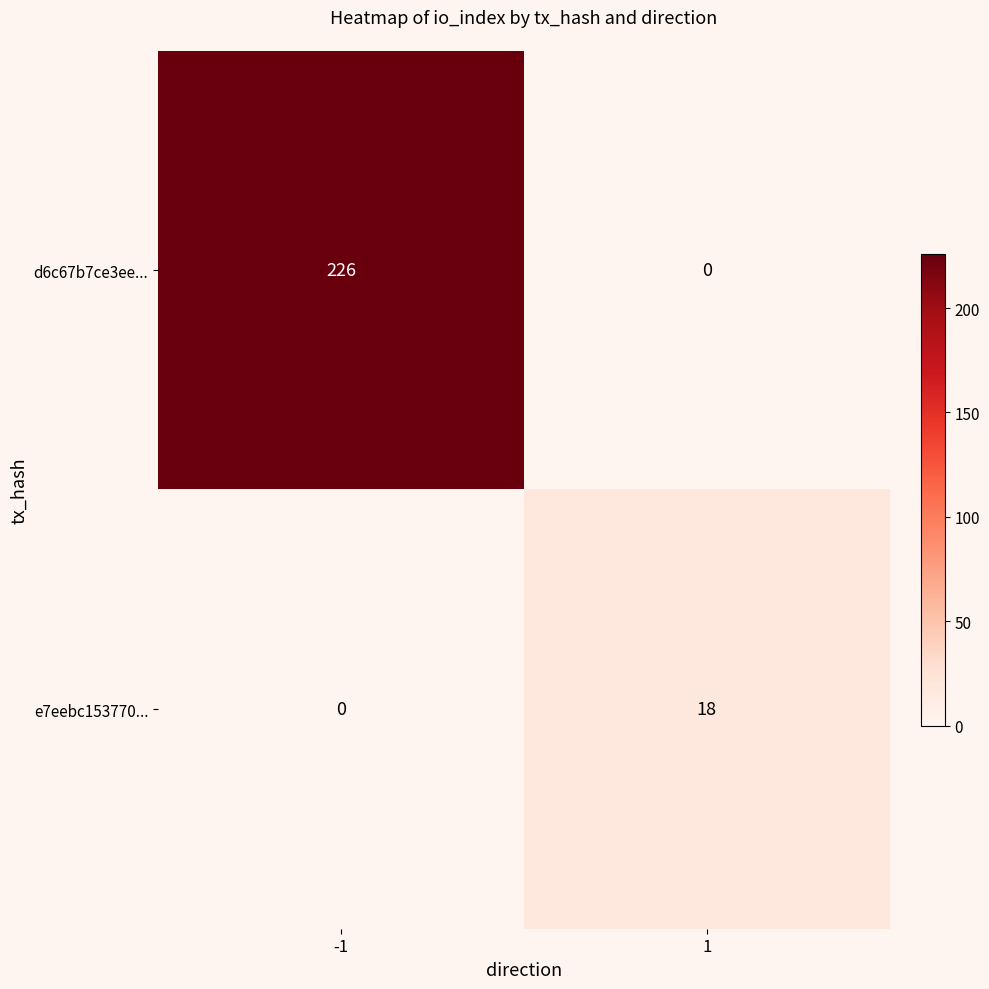

What is the sum of all e7eebc153770... values?

18